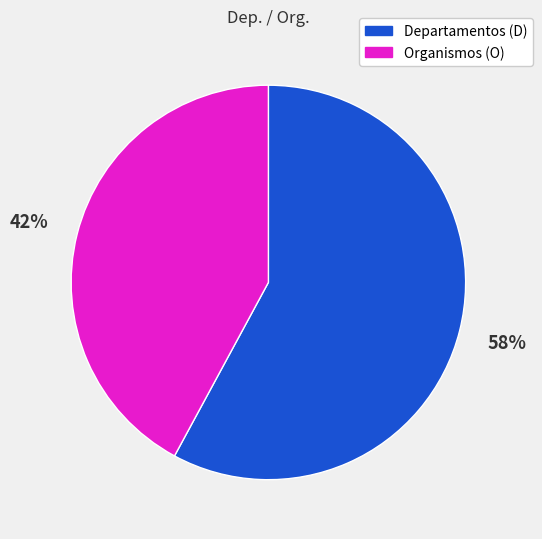

To the nearest percent, what is the average slice percentage?

50%